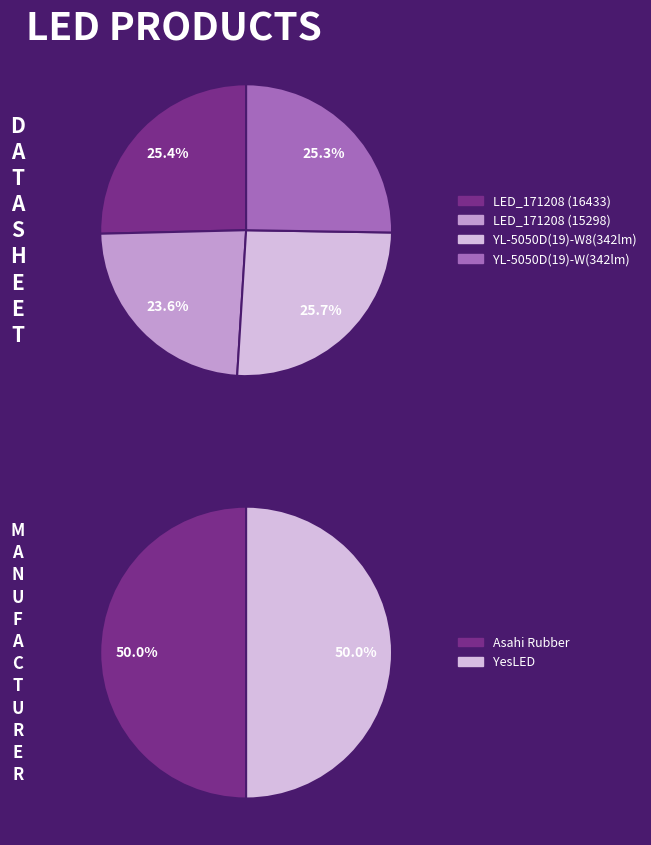

The YL-5050D(19)-W(342lm) slice represents 12% of the pie. True or false?

False